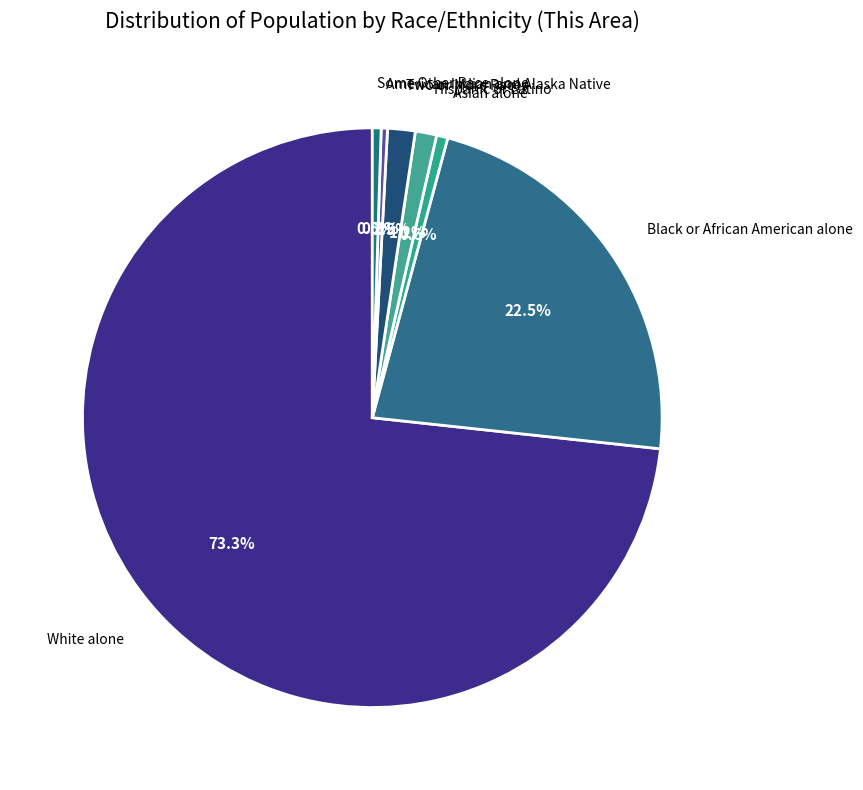

How many segments does this pie chart have?

7